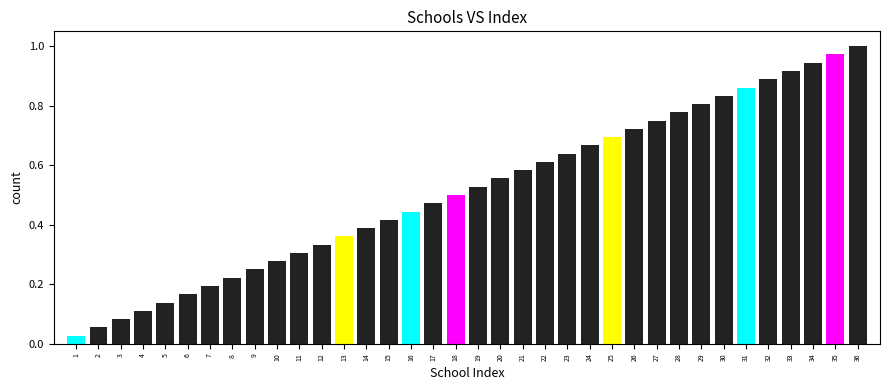

Rank the categories by value from highest to lowest.

36, 35, 34, 33, 32, 31, 30, 29, 28, 27, 26, 25, 24, 23, 22, 21, 20, 19, 18, 17, 16, 15, 14, 13, 12, 11, 10, 9, 8, 7, 6, 5, 4, 3, 2, 1